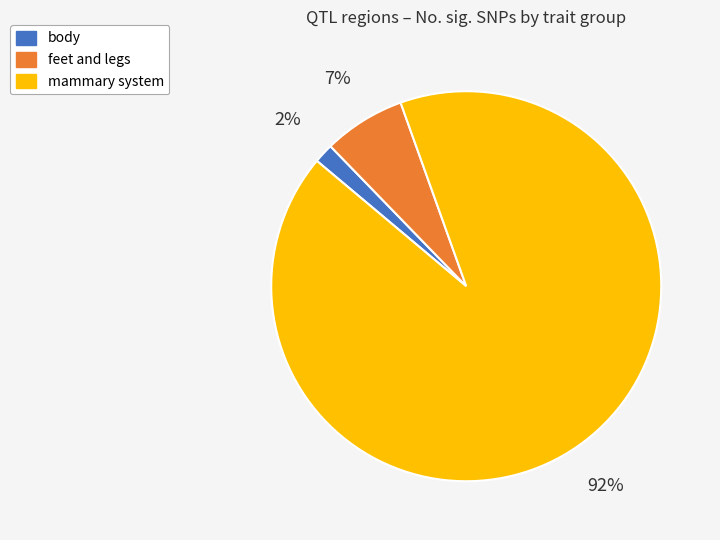

Is it true that mammary system is 80% of the pie?

False